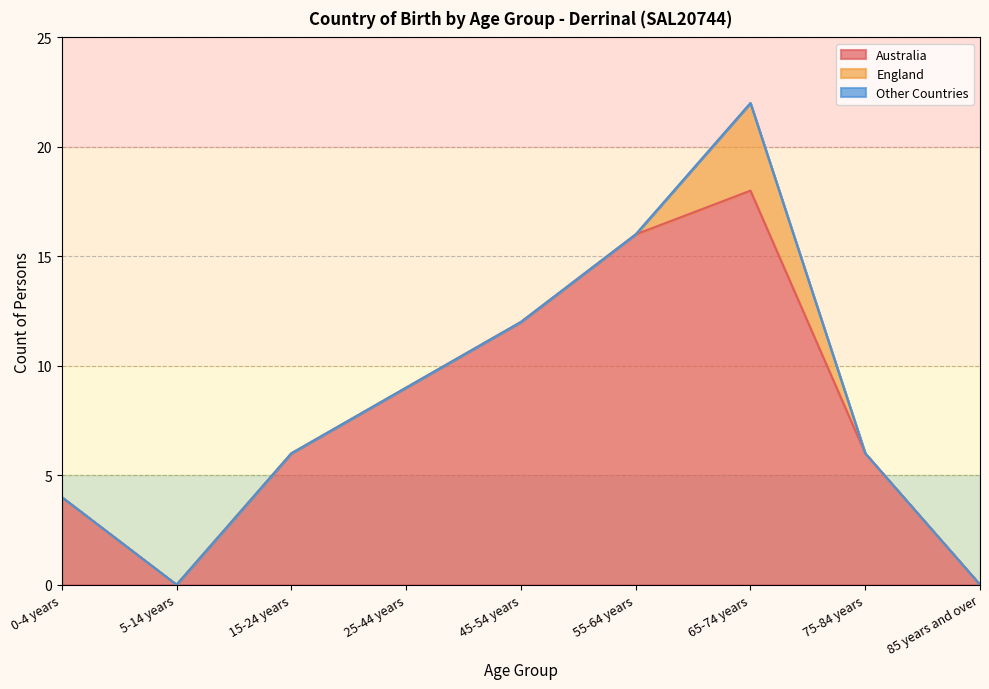

The value of Australia at 0-4 years is 4. True or false?

True